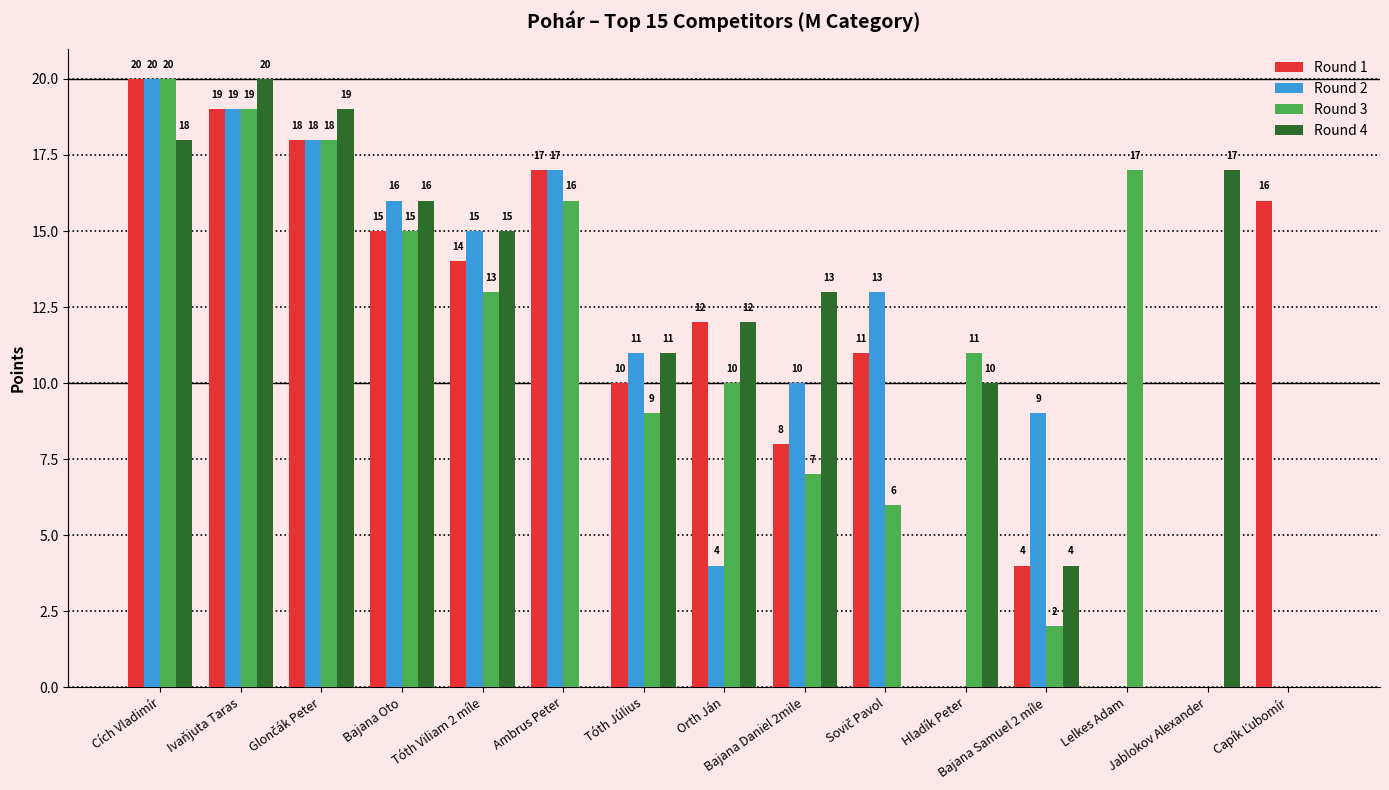

What is the highest value of the Round 3 series?

20